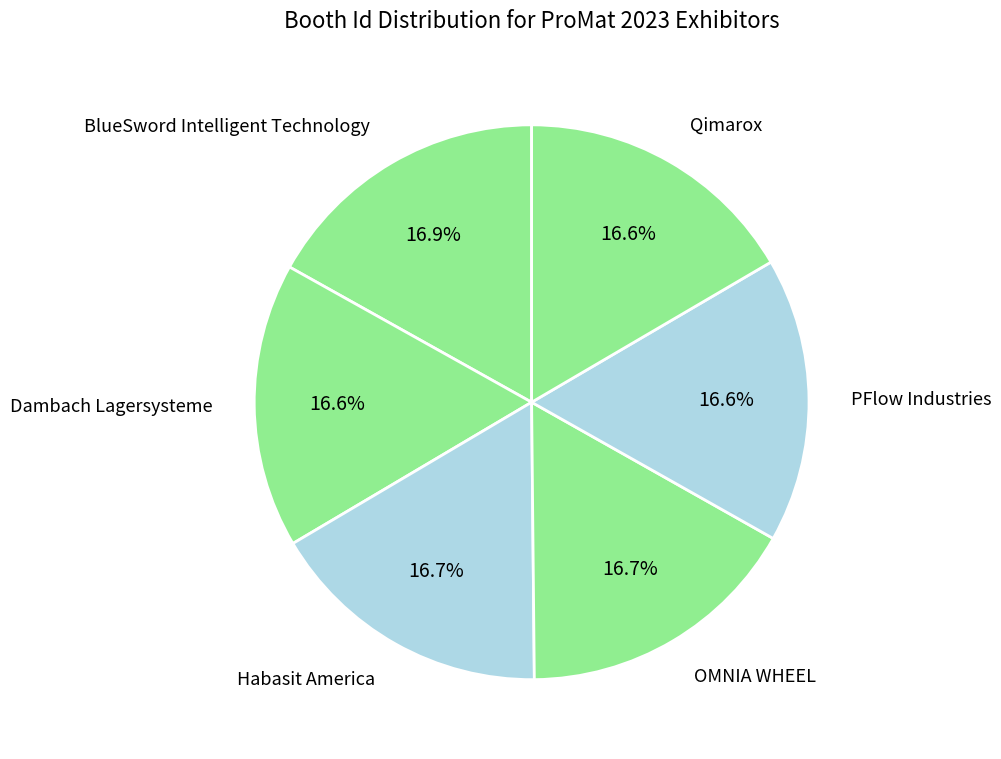

Approximately how many times larger is the value at Qimarox compared to PFlow Industries?

1.0